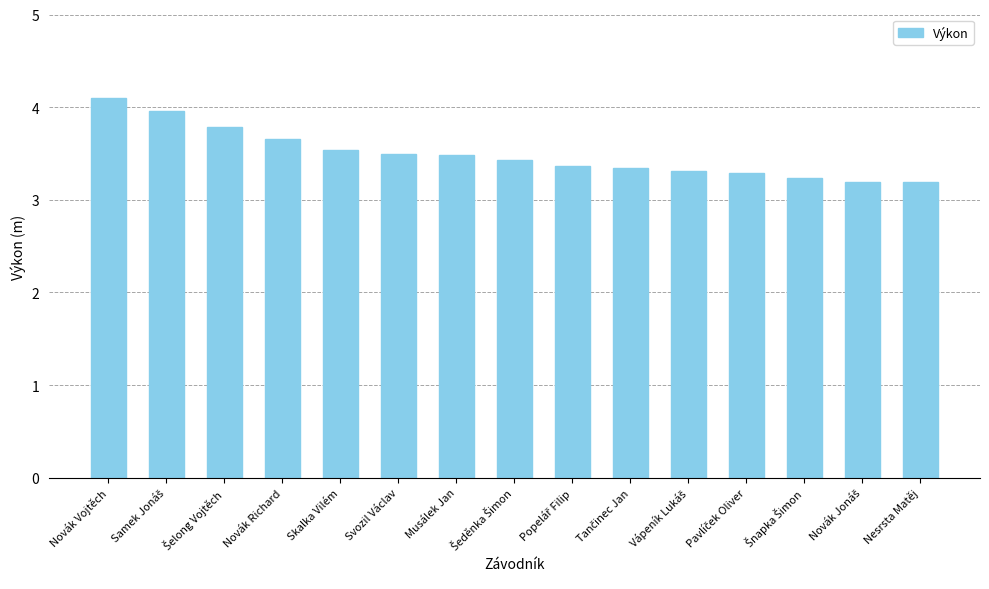

What is the smallest value displayed?

3.2